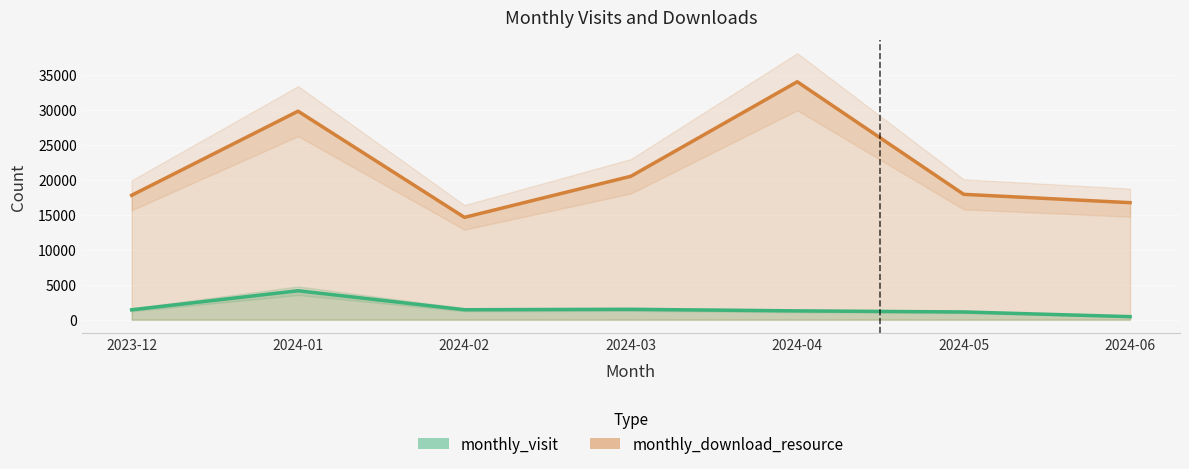

How many values in the monthly_download_resource series exceed 17904?

3